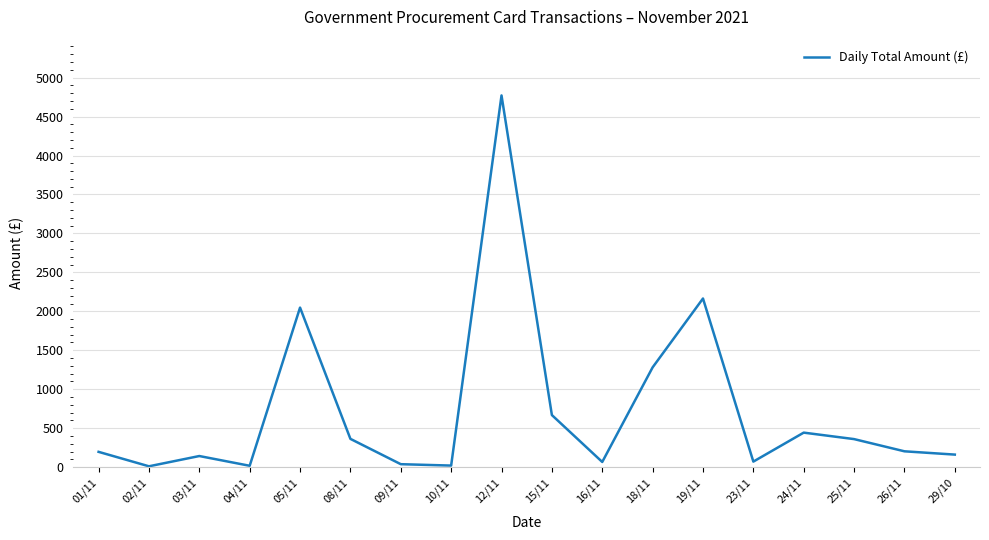

How many lines are shown in the chart?

1